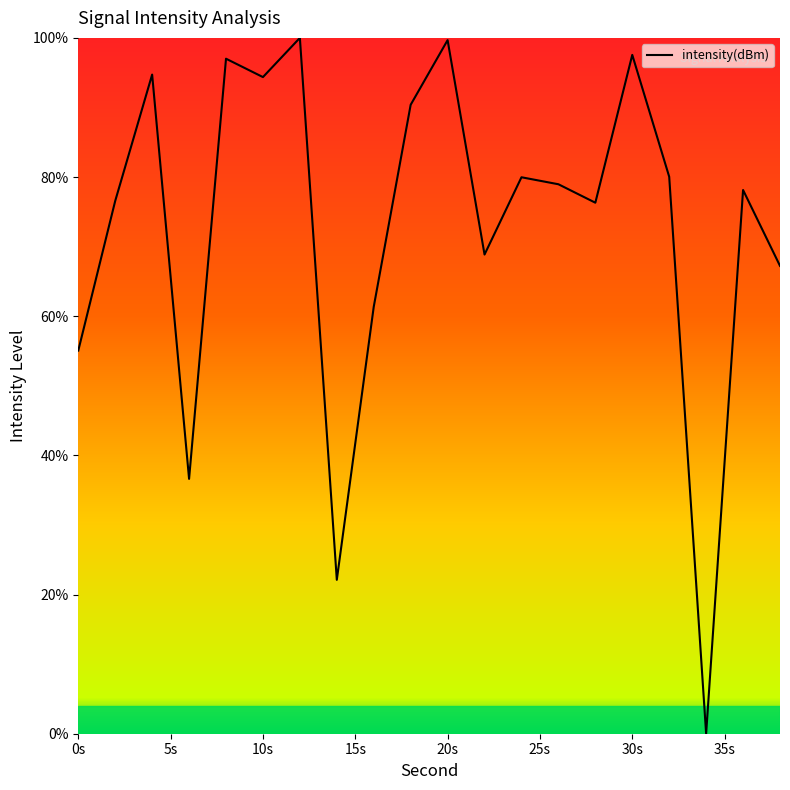

What is the difference between the maximum and minimum values?

100.0